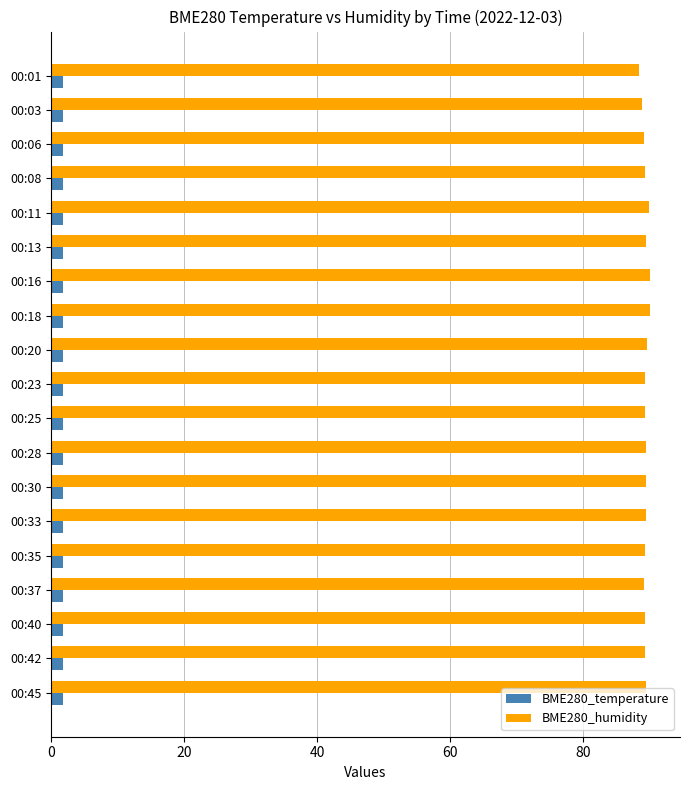

The BME280_humidity series shows 90.1 at 00:16. True or false?

True